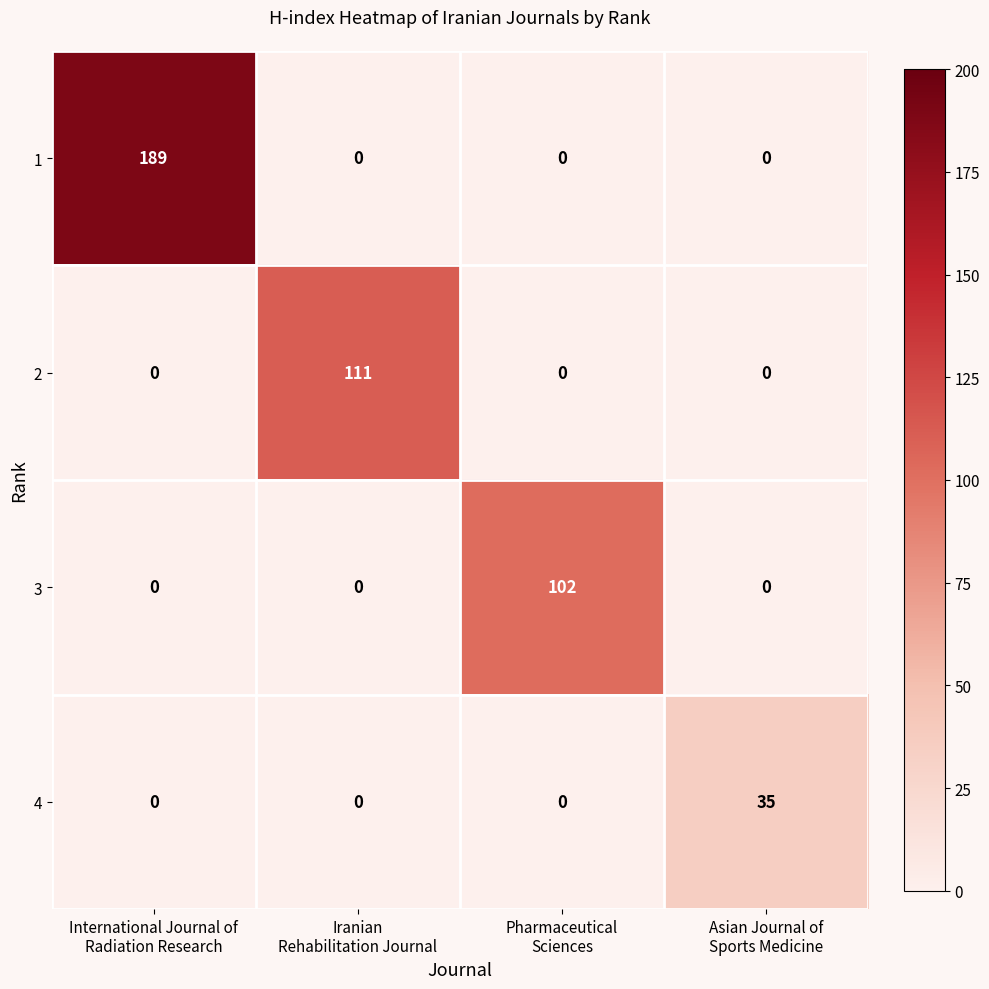

Reading left to right, what are all the values shown in this chart?

1: 189	0	0	0
2: 0	111	0	0
3: 0	0	102	0
4: 0	0	0	35